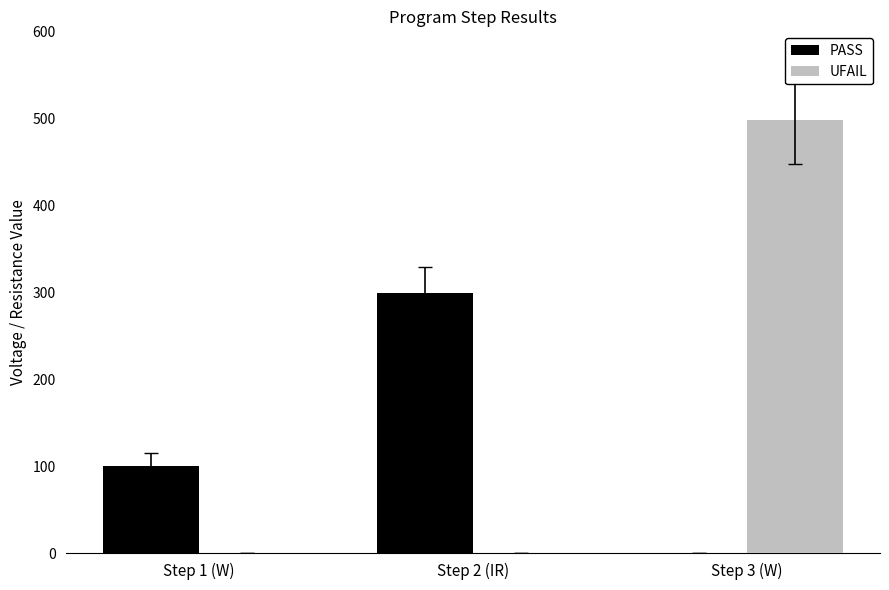

What are all the series names shown in the legend?

PASS, UFAIL